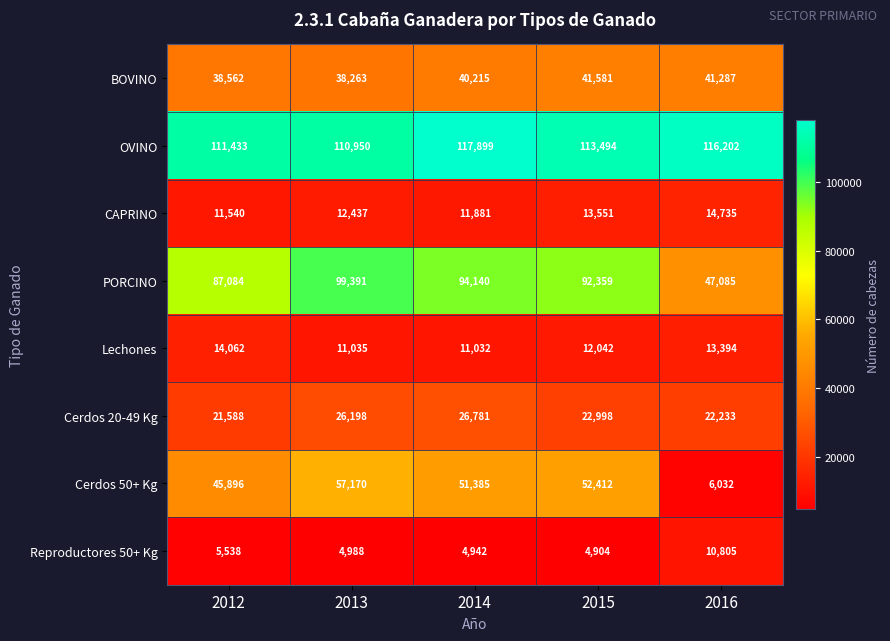

The Cerdos 20-49 Kg series shows 21588 at 2012. True or false?

True